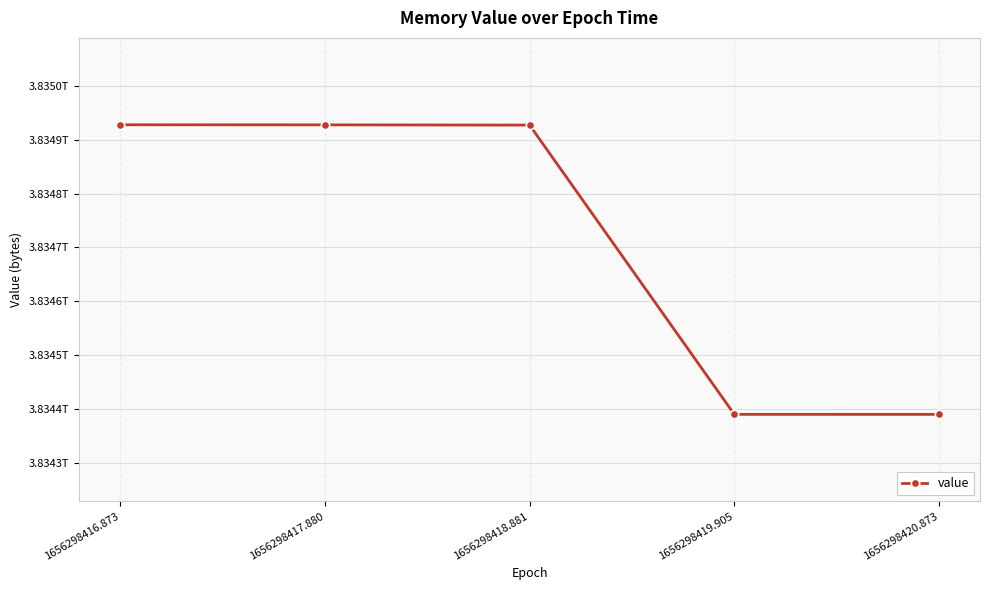

List the labels in order of value, smallest first.

1656298419.905, 1656298420.873, 1656298418.881, 1656298417.880, 1656298416.873